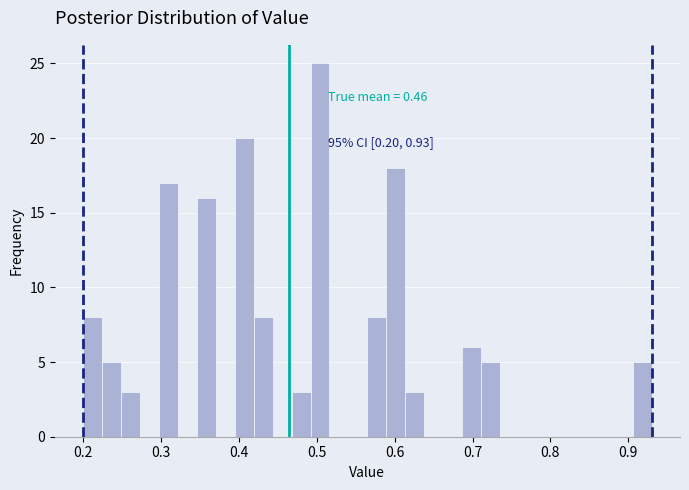

Read against the x-axis, roughly where is the centre of the tallest bar?

0.50